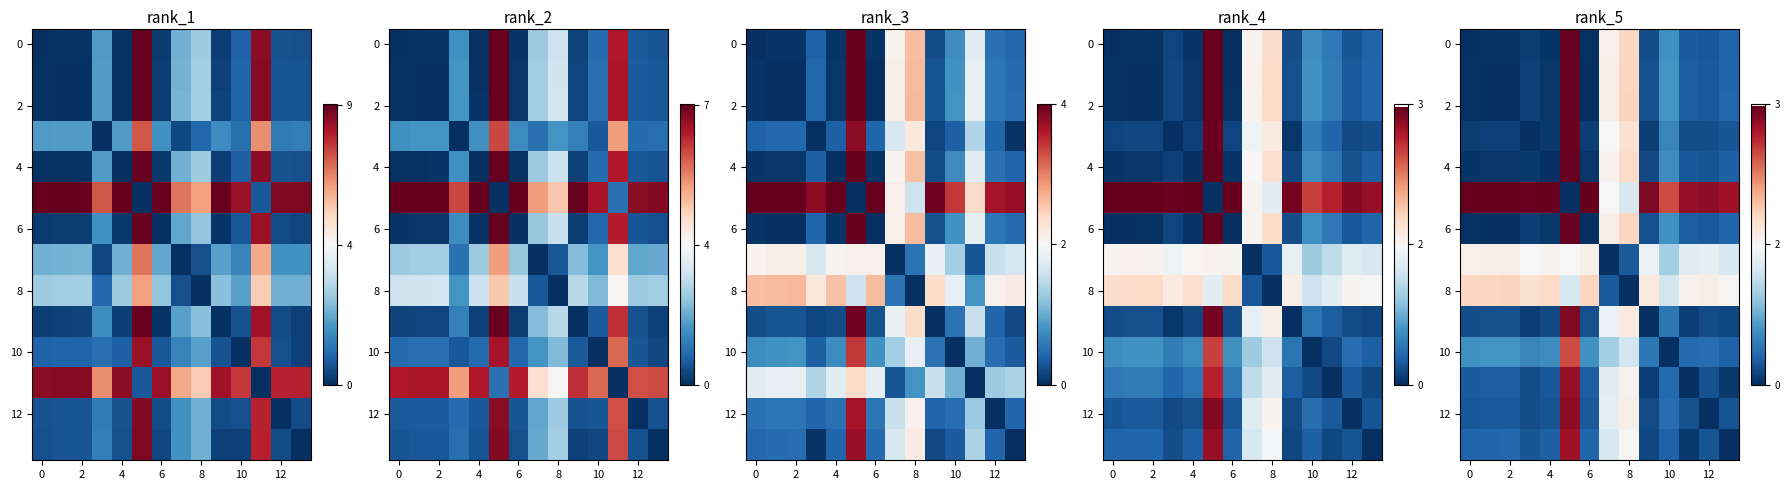

Where is 8 nearest to the value 1?

10